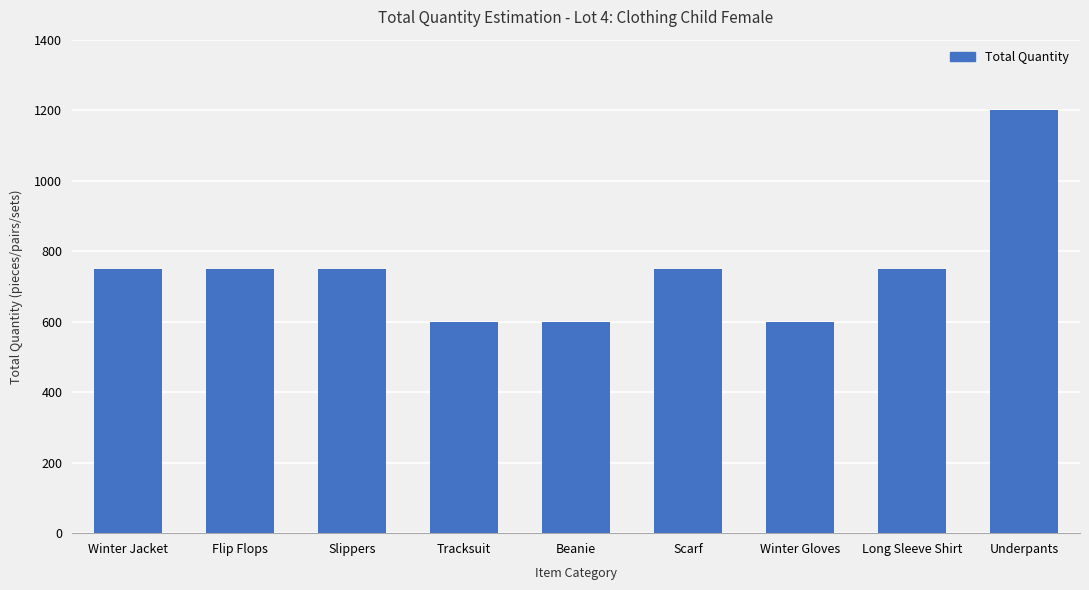

What is the label of the 2nd bar from the left?

Flip Flops